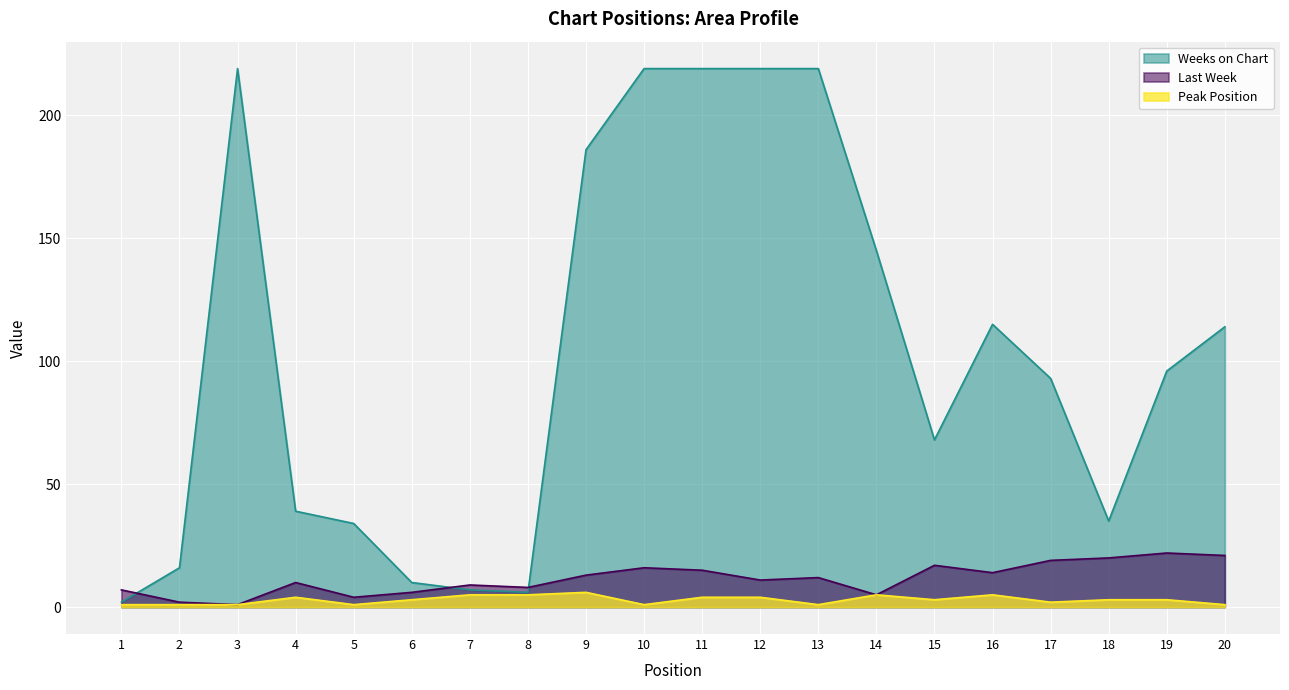

At which category is the sum across all series the highest?

11